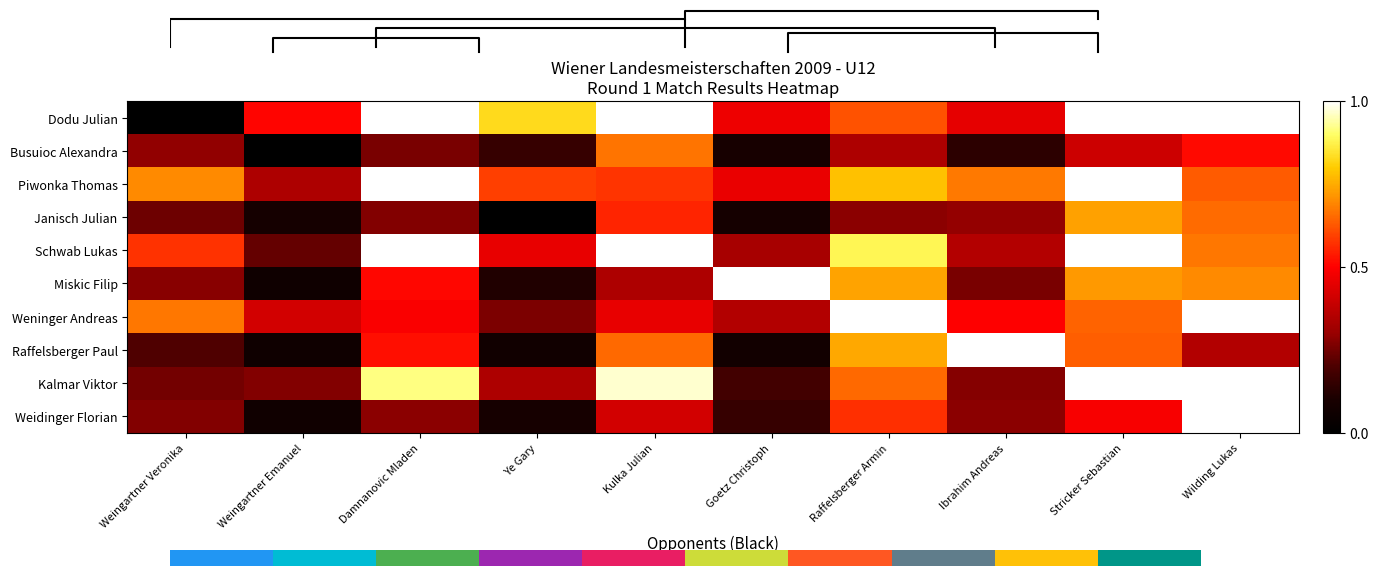

At how many categories does at least one series exceed 0?

10